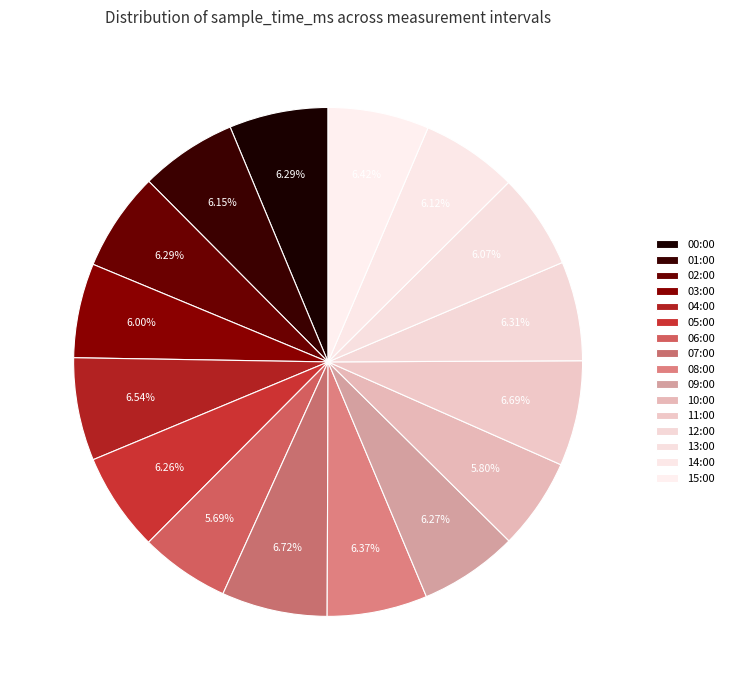

What percentage is the 10:00 slice, to the nearest percent?

6%